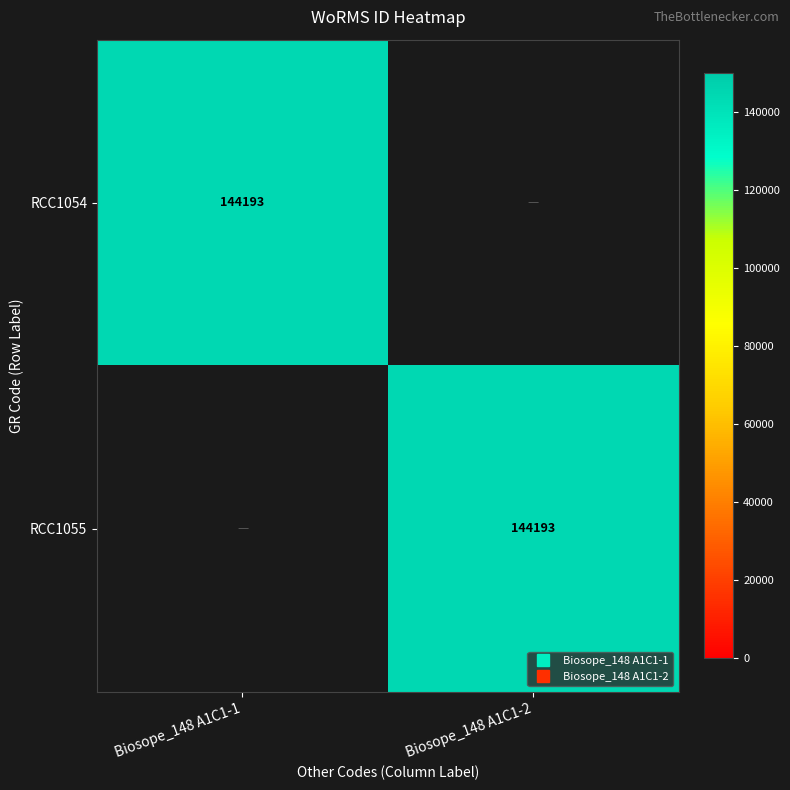

What is the sum of the RCC1054 values at Biosope_148 A1C1-1 and Biosope_148 A1C1-2?

144193